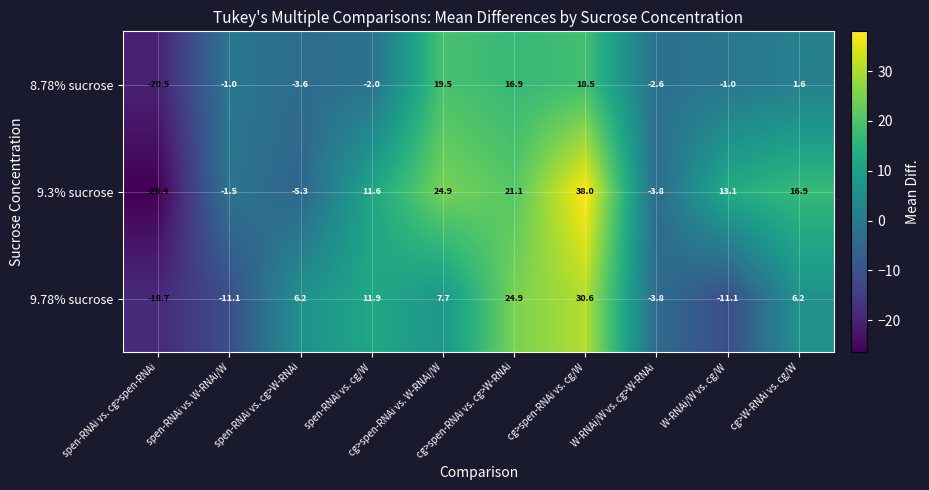

Where does the 8.78% sucrose series first go above -1?

cg>spen-RNAi vs. W-RNAi/W